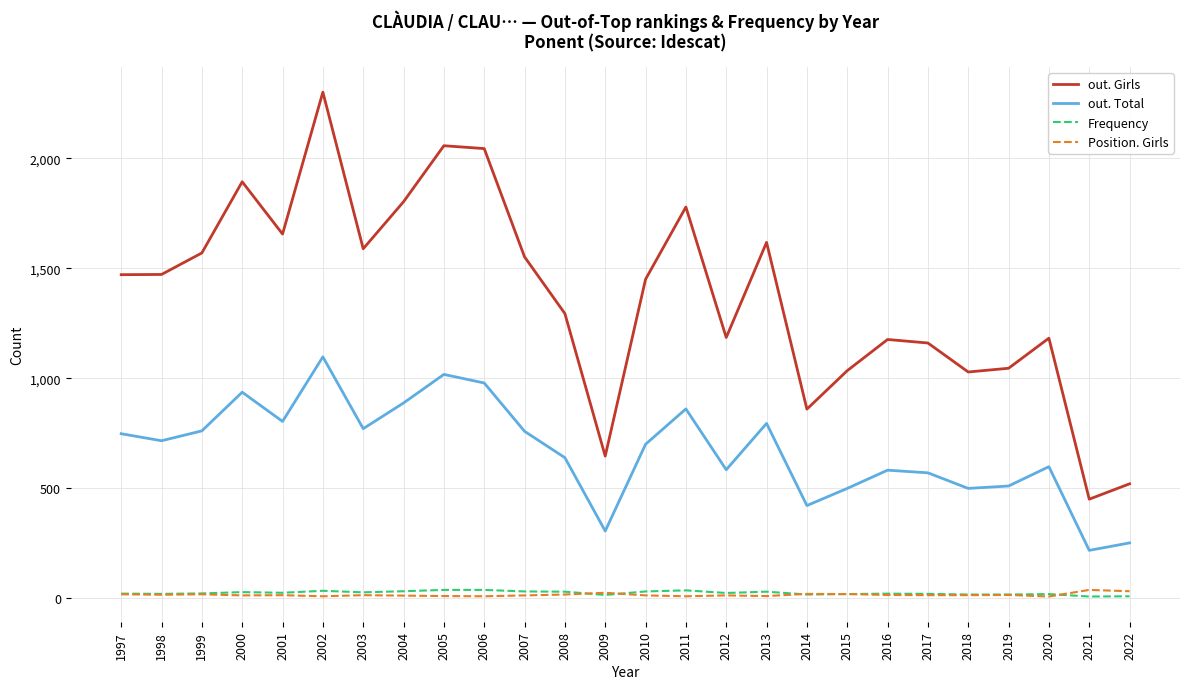

How many values in the Frequency series are below 22?

13